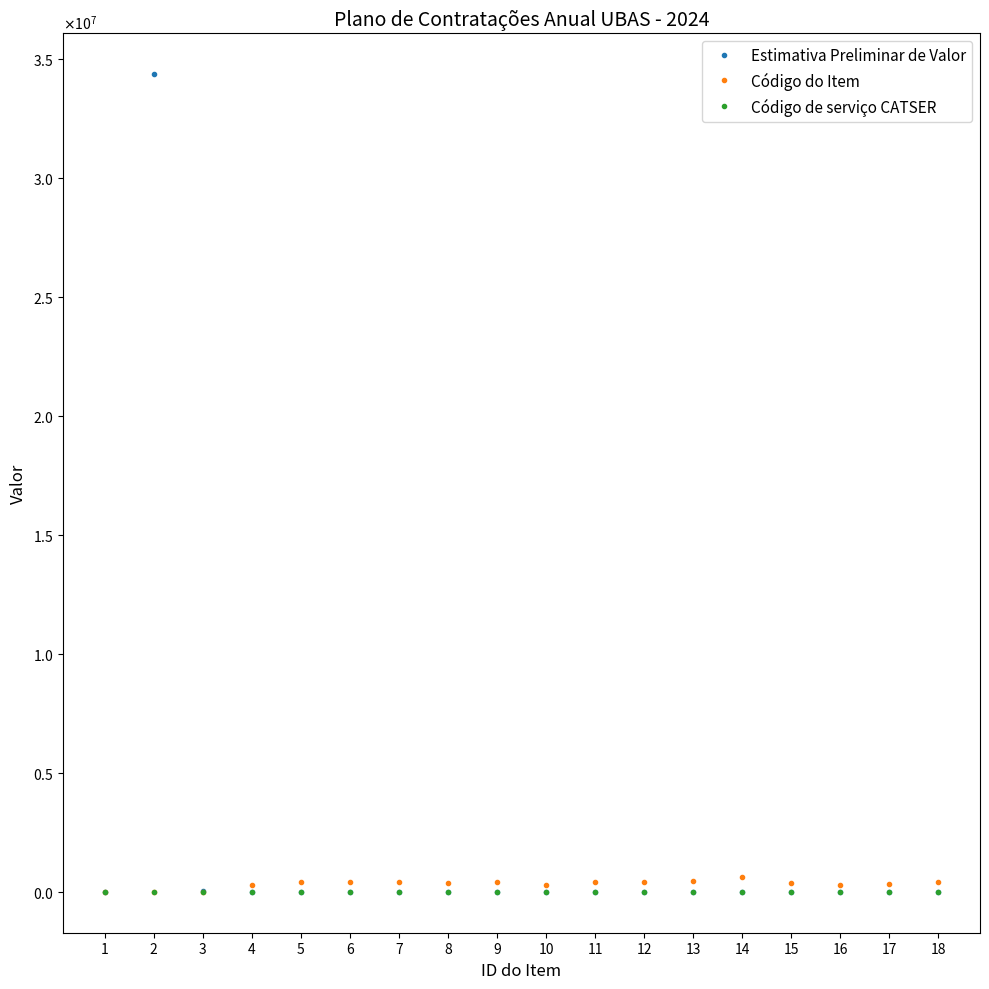

Is the value of Código do Item at 11 greater than the value of Código de serviço CATSER at 4?

Yes